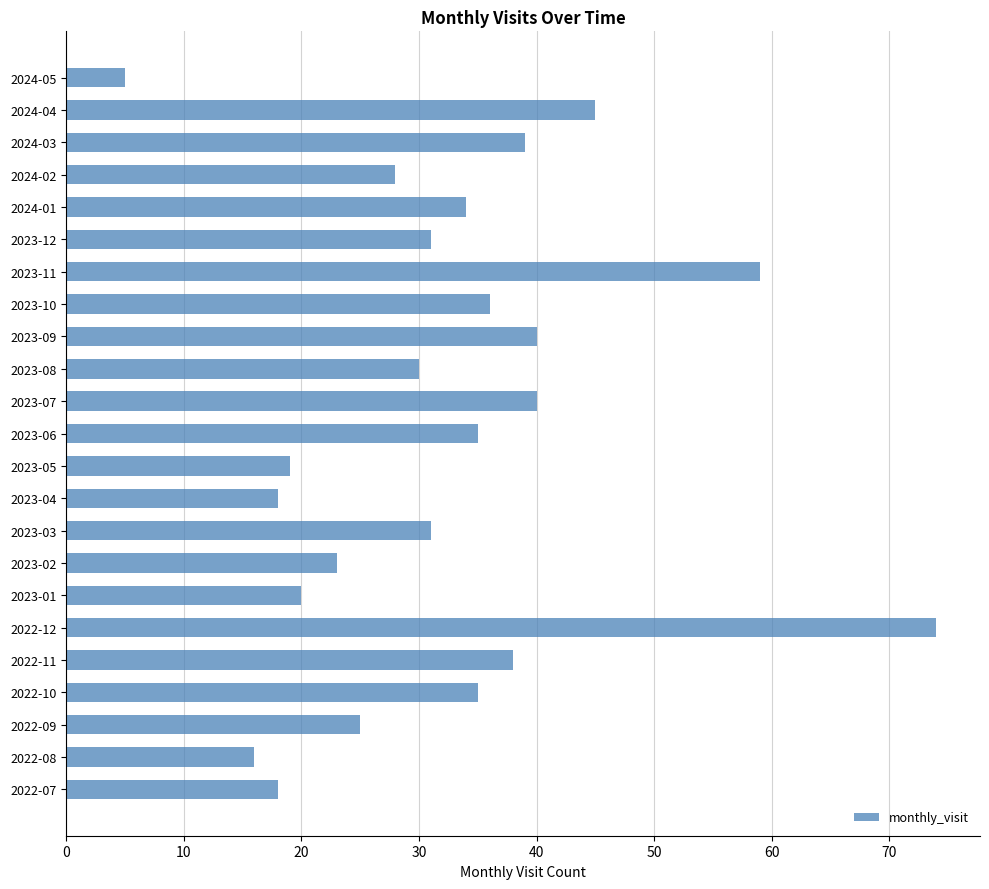

What is the ratio of the value at 2022-08 to the value at 2023-06?

0.5